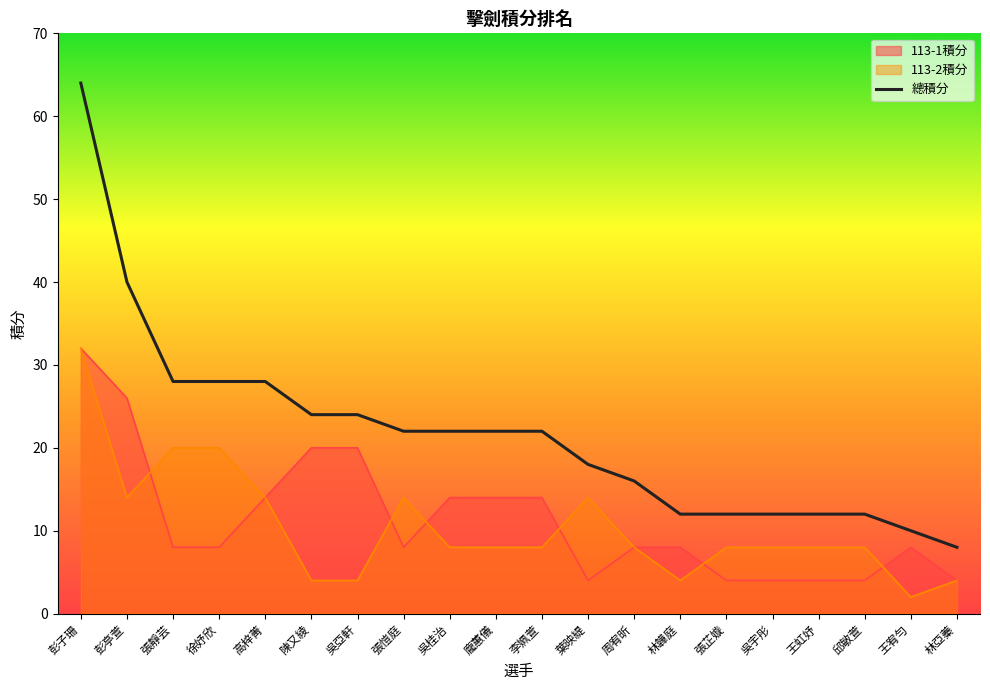

What is the label of the 15th point from the left?

張芷嫙